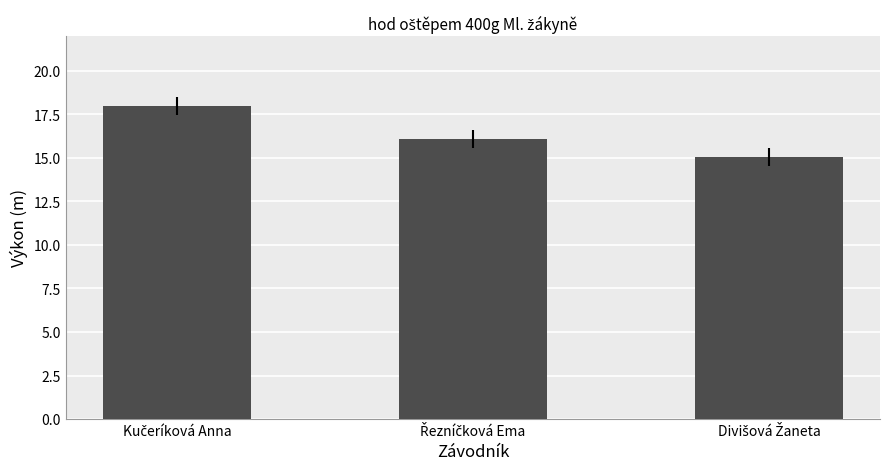

Are the bars grouped side by side (vs. stacked)?

No